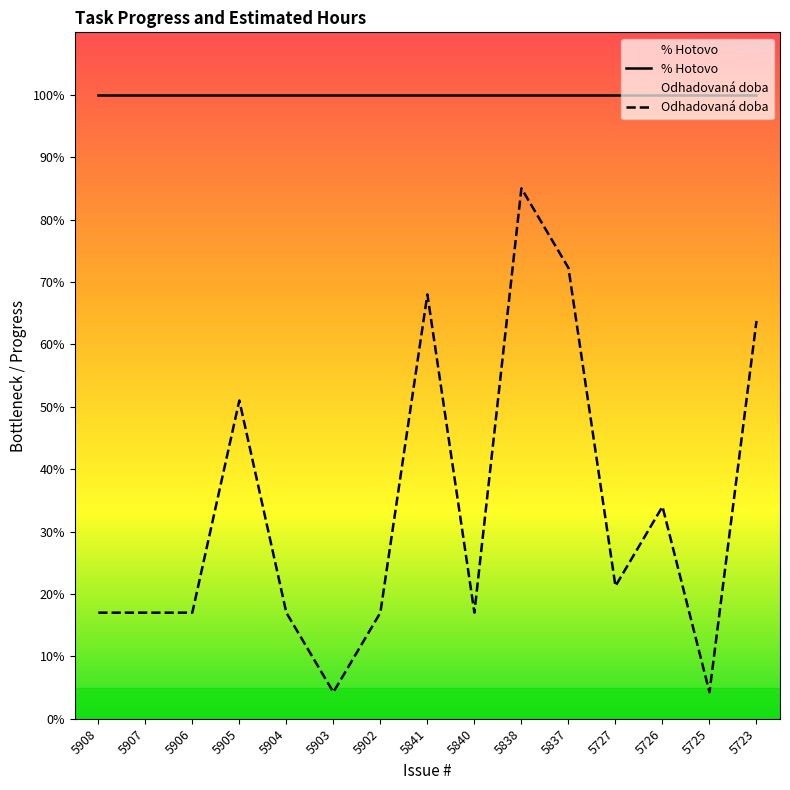

What is the value of the 11th point from the left?

72.2